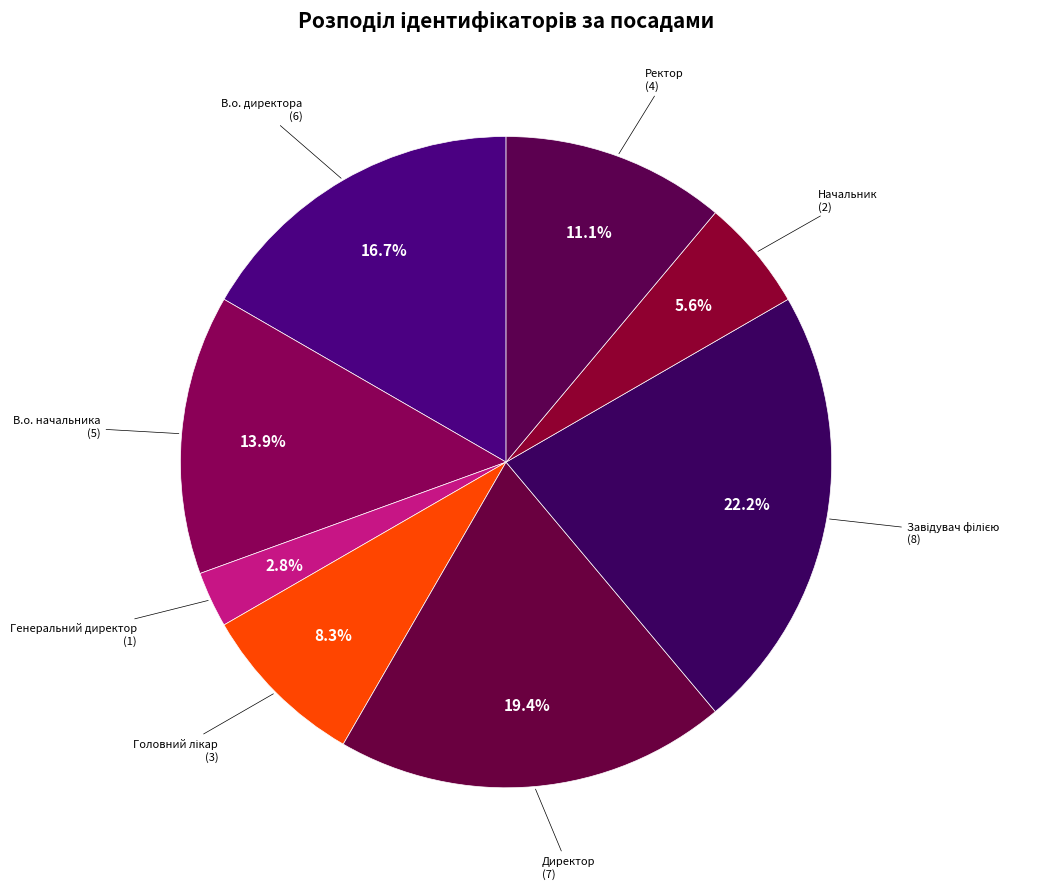

How many slices are in this pie chart?

8